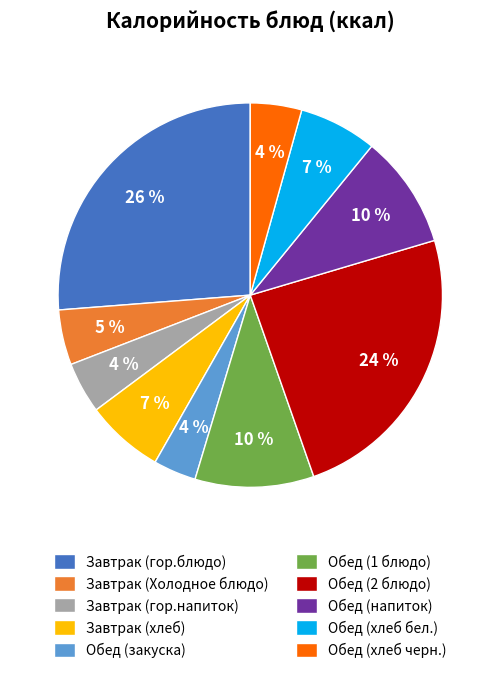

The Обед (1 блюдо) slice represents 10% of the pie. True or false?

True